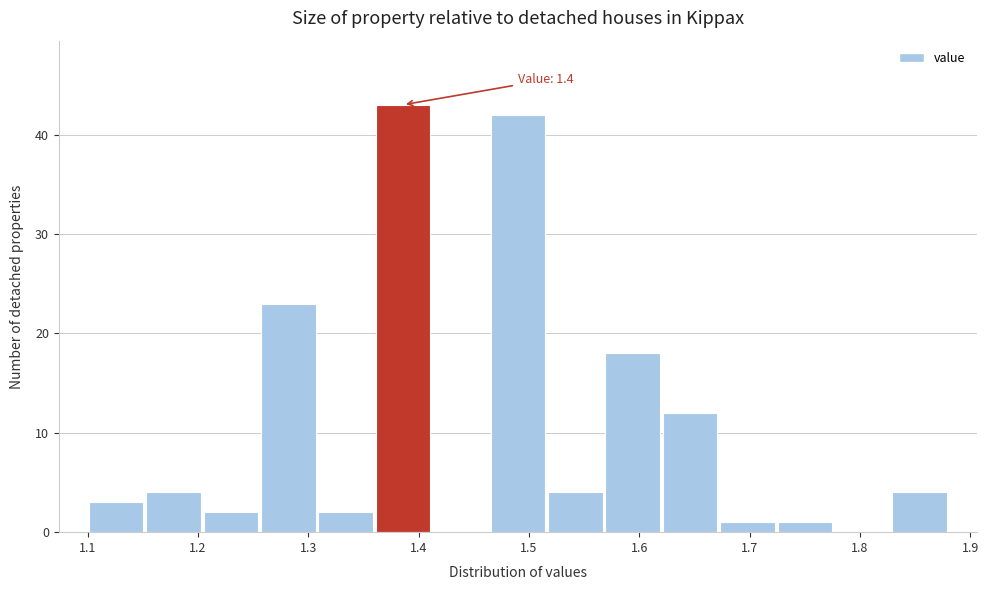

Which range on the x-axis has the tallest bar?

1.360 to 1.412